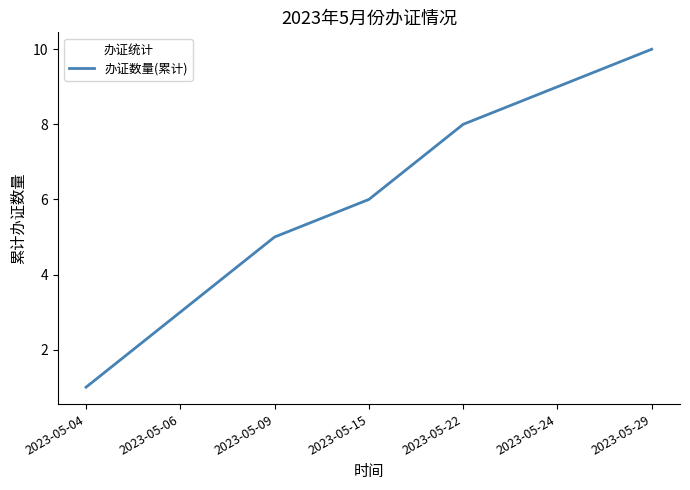

What is the difference between the values at 2023-05-09 and 2023-05-29?

5